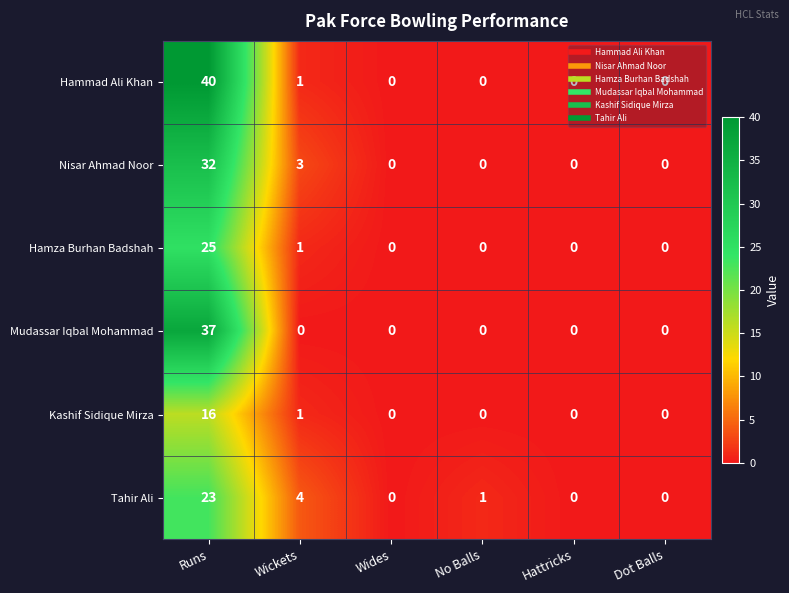

Which series has the largest range (max minus min)?

Hammad Ali Khan